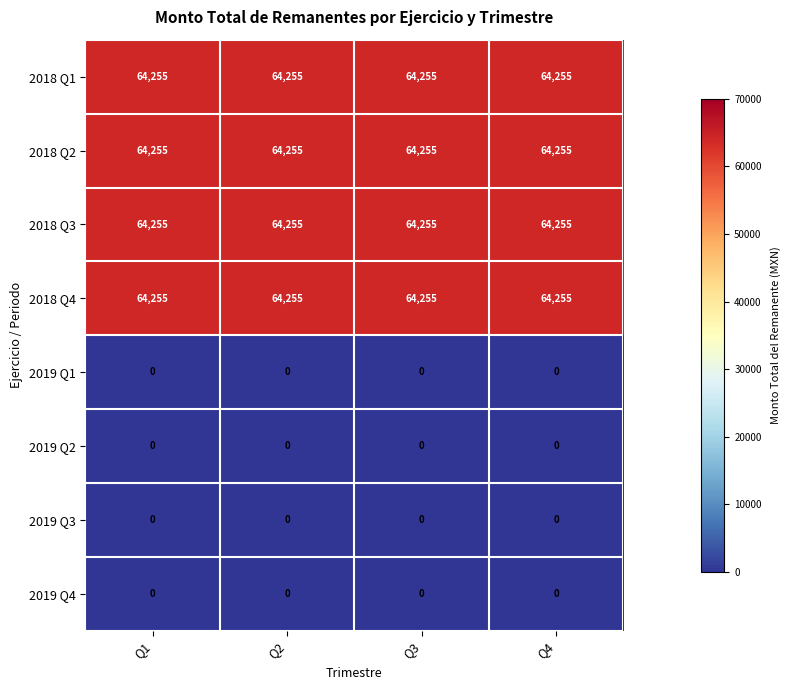

True or false: 2019 Q2 has a value of 0 at Q1.

True